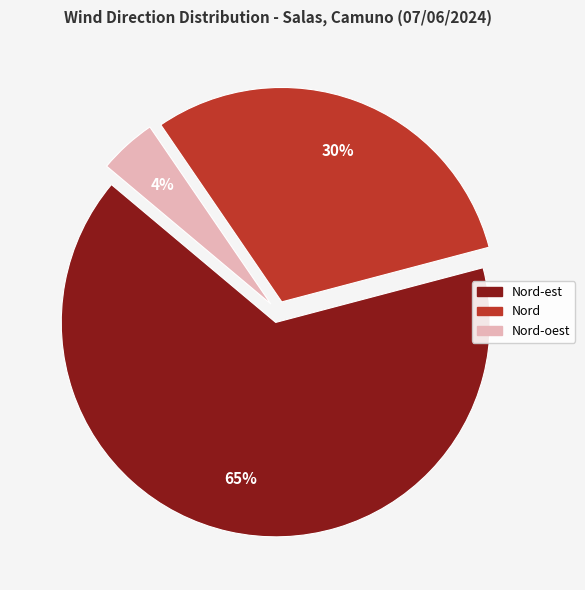

Is there any slice that represents more than half of the pie?

Yes